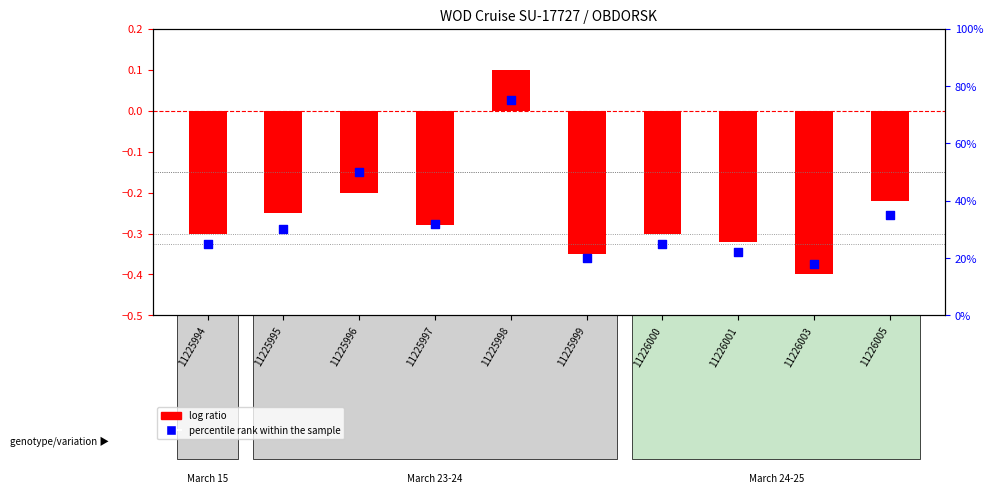

Which series reaches the maximum Y coordinate?

percentile rank within the sample